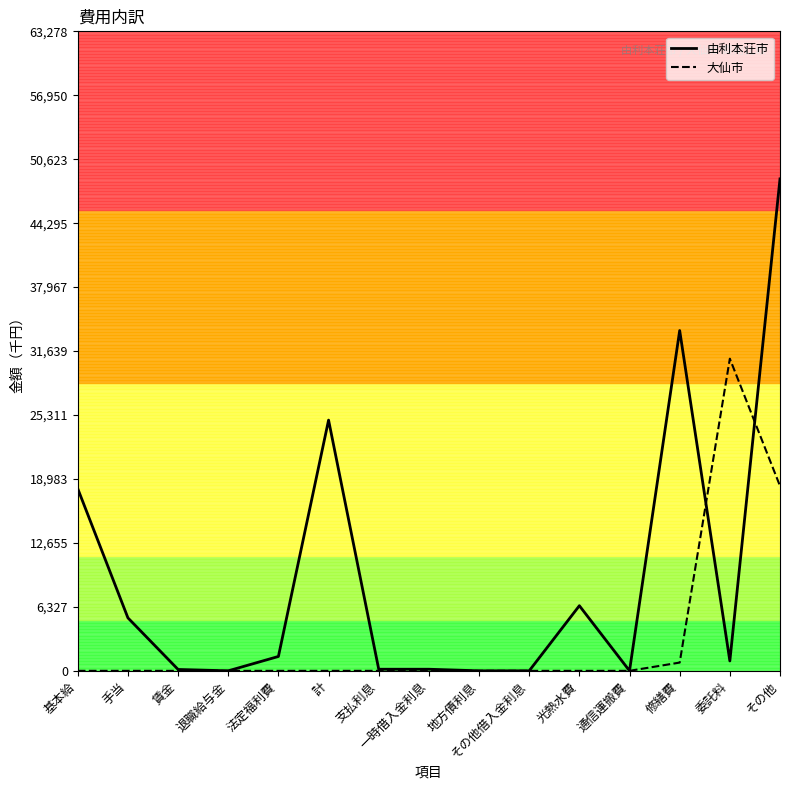

Which series has the largest total across all categories?

由利本荘市